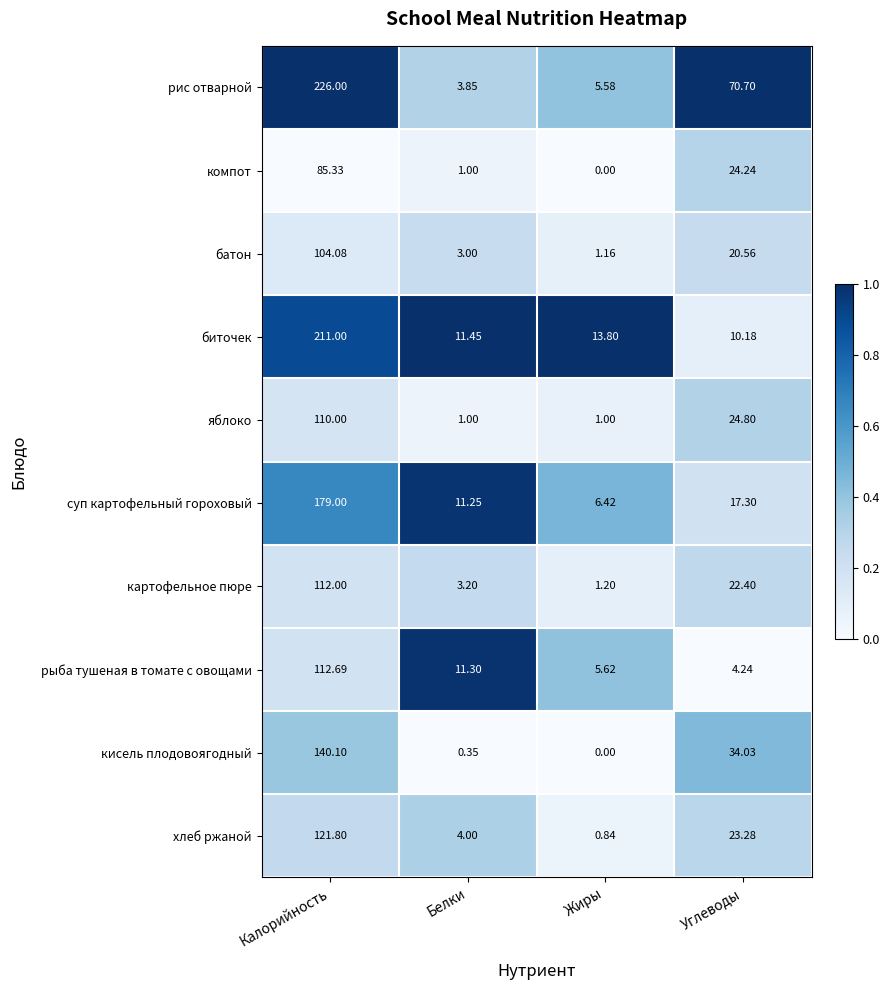

At which category is the sum across all series the highest?

Калорийность